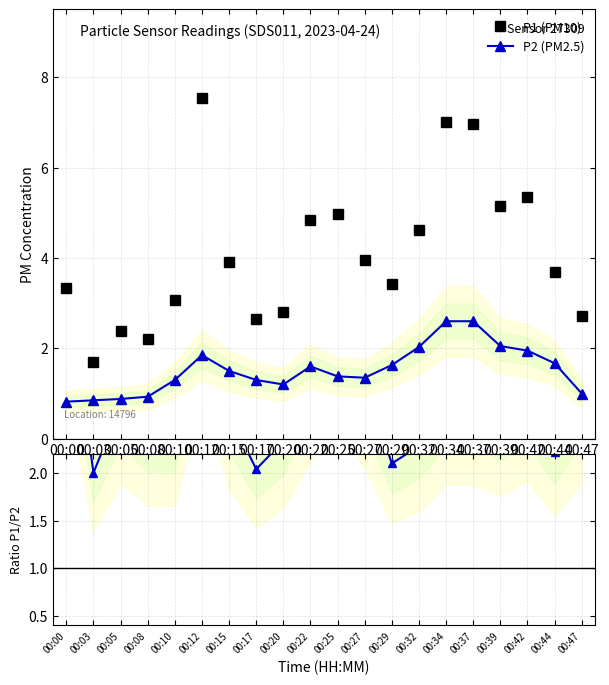

Is the value of P1/P2 ratio at 00:12 greater than the value of P1 (PM10) at 00:42?

No